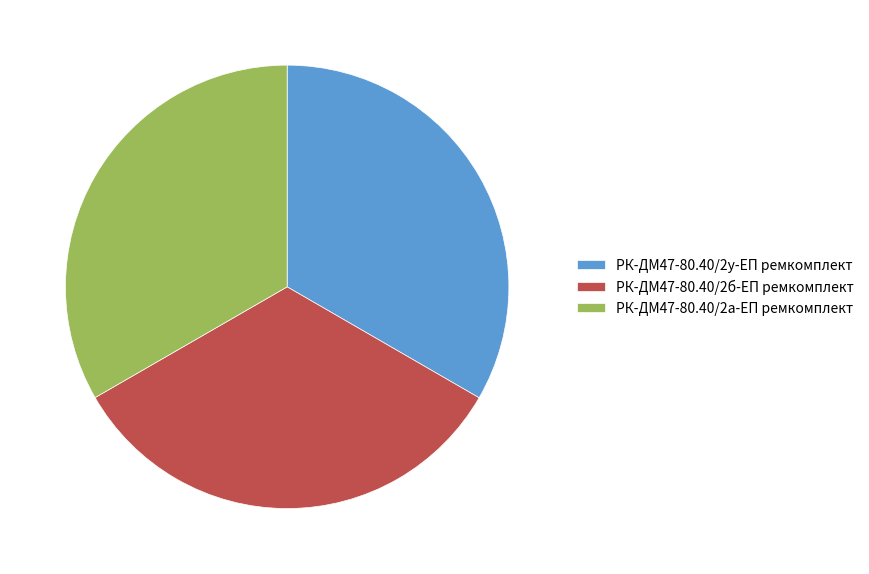

True or false: РК-ДМ47-80.40/2у-ЕП ремкомплект accounts for 40% of the total.

False